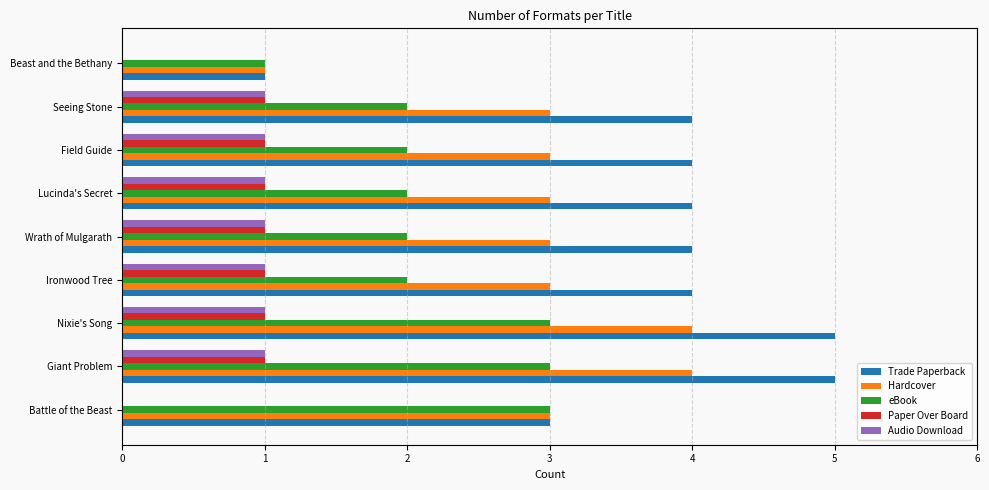

Which series has the largest total across all categories?

Trade Paperback